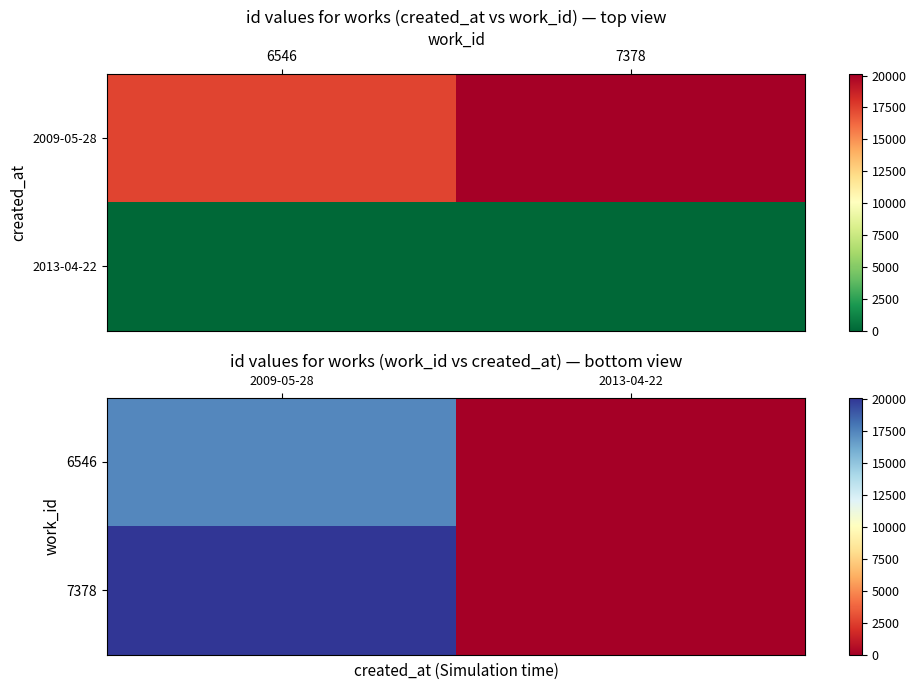

How many categories are shown in the chart?

2